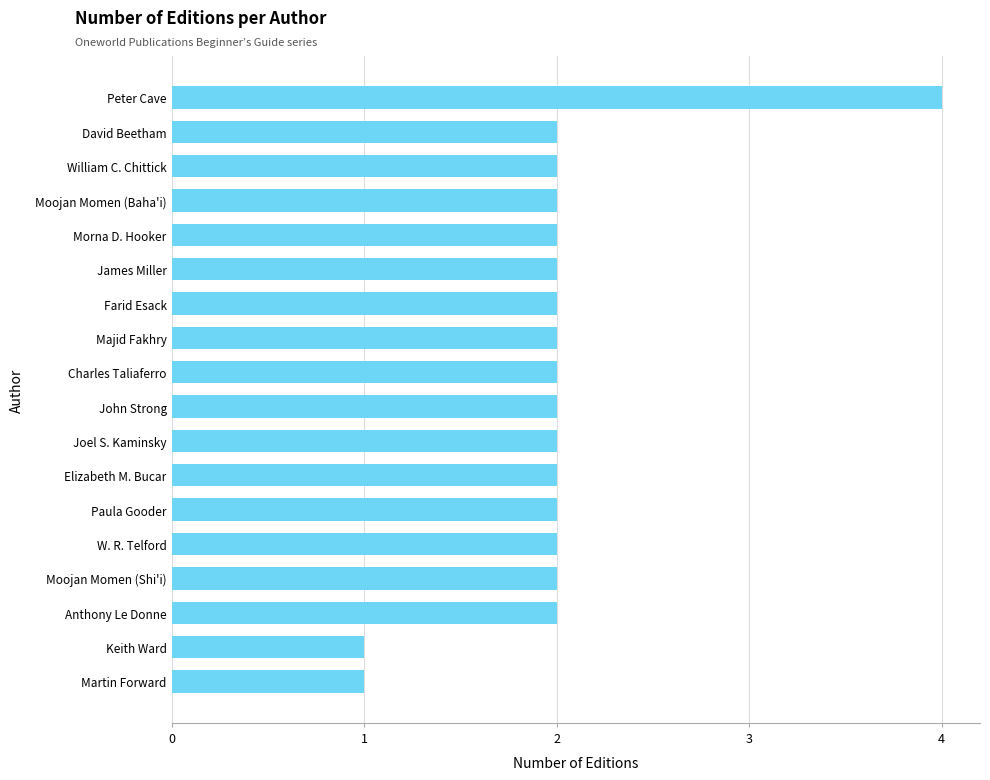

Does the chart contain stacked bars?

No